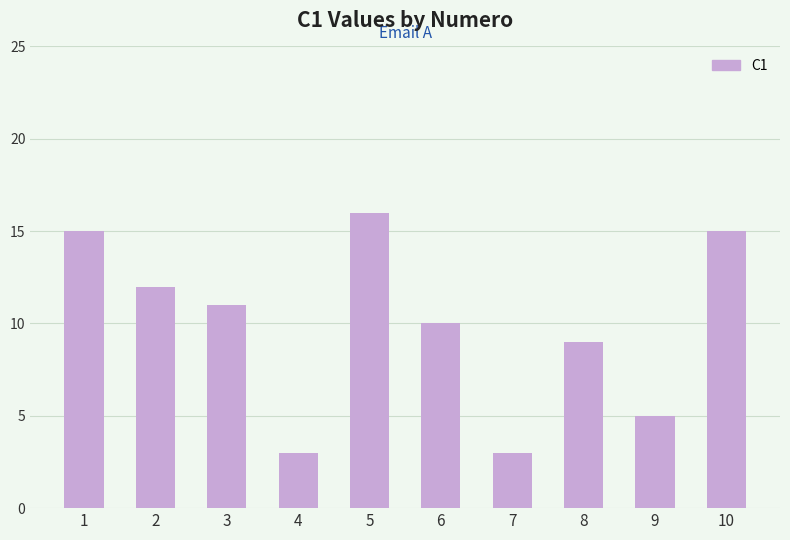

Does the chart contain stacked bars?

No